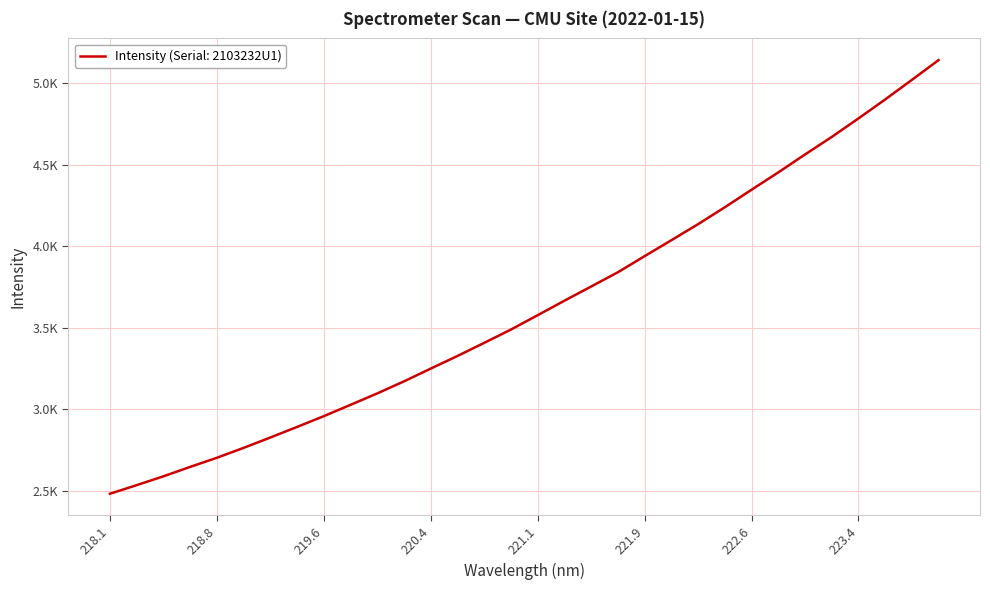

List the labels in order of value, largest first.

223.9802, 223.7895, 223.5987, 223.408, 223.2172, 223.0264, 222.8355, 222.6447, 222.4538, 222.263, 222.0721, 221.8812, 221.6902, 221.4993, 221.3083, 221.1174, 220.9264, 220.7354, 220.5444, 220.3533, 220.1623, 219.9712, 219.7801, 219.589, 219.3979, 219.2067, 219.0156, 218.8244, 218.6332, 218.442, 218.2508, 218.0596